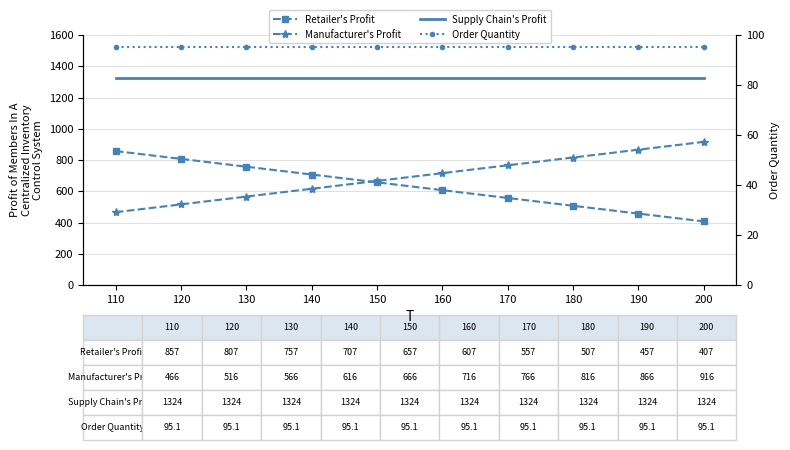

True or false: Retailer's Profit and Supply Chain's Profit intersect in this chart.

False